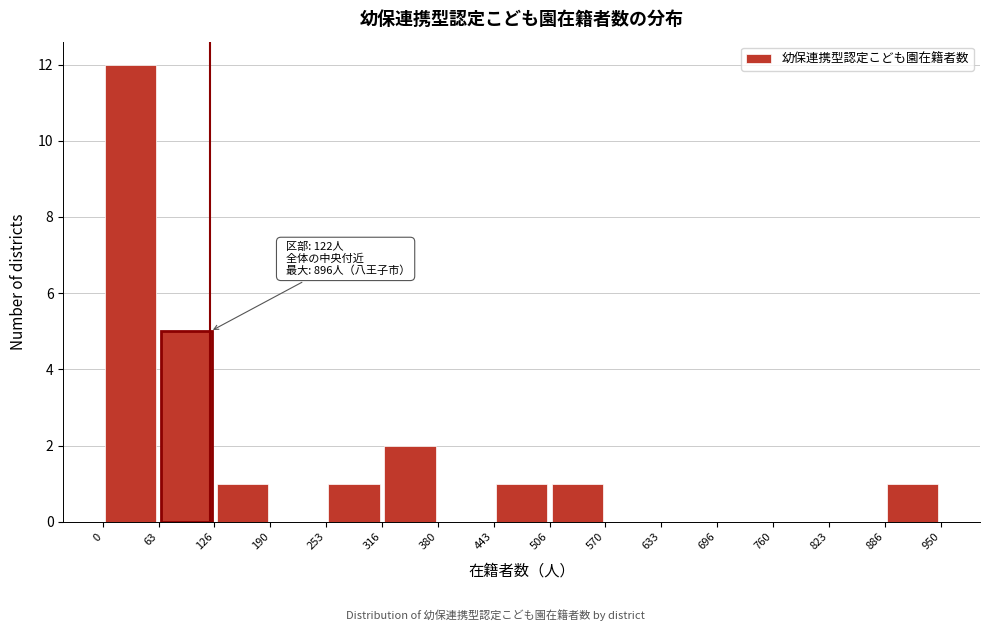

Which range on the x-axis has the tallest bar?

0 to 63